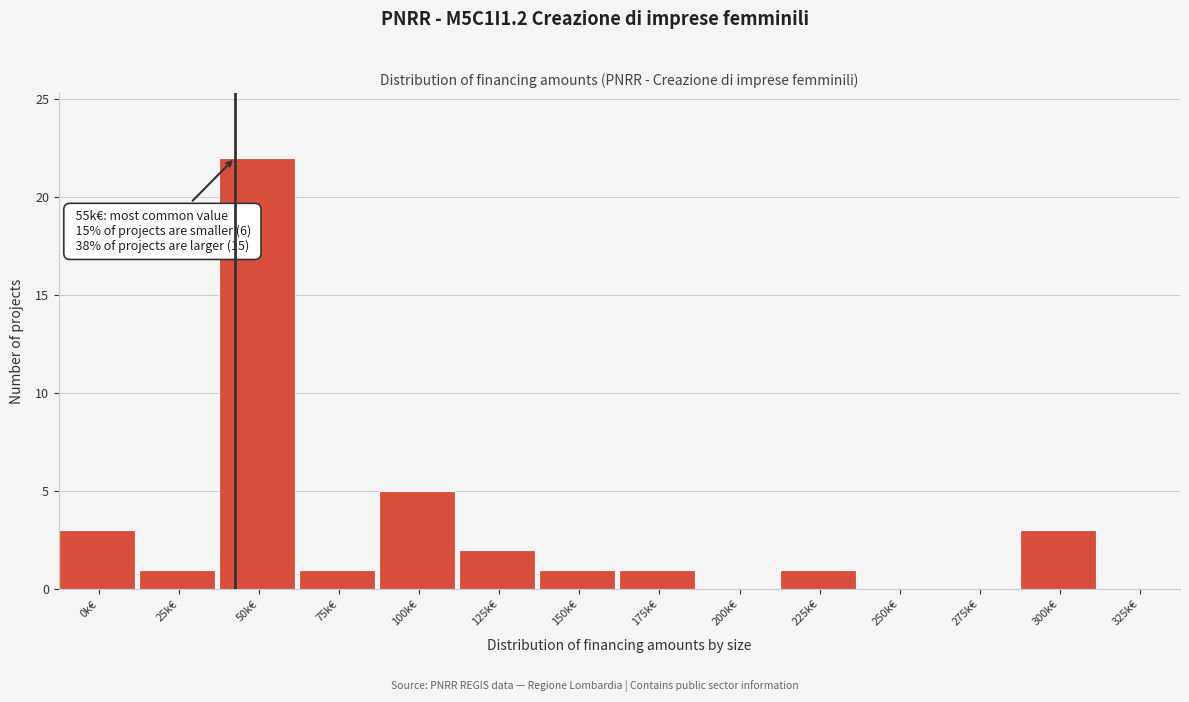

Reading right to left, what are all the values shown in this chart?

325k€=0	300k€=3	275k€=0	250k€=0	225k€=1	200k€=0	175k€=1	150k€=1	125k€=2	100k€=5	75k€=1	50k€=22	25k€=1	0k€=3